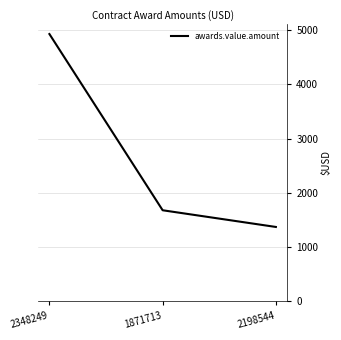

Rank the categories by value from highest to lowest.

2348249, 1871713, 2198544